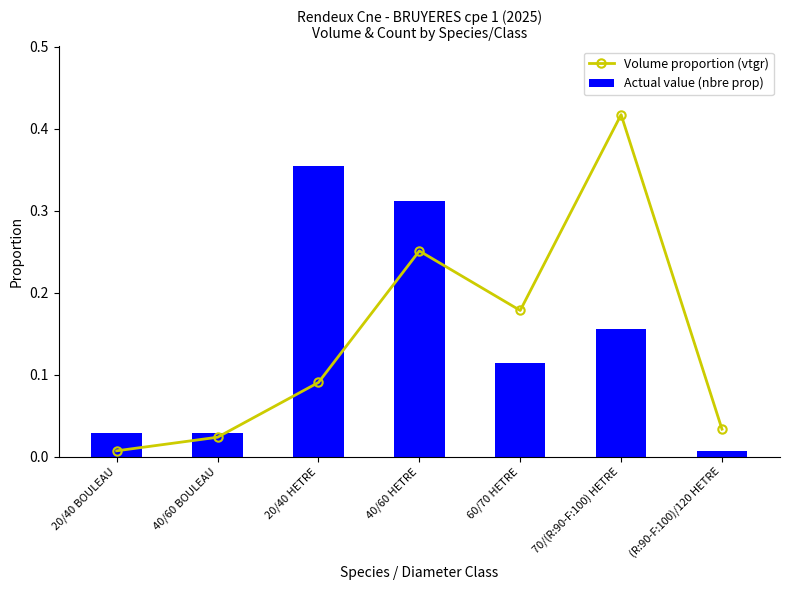

Are the bars horizontal?

No